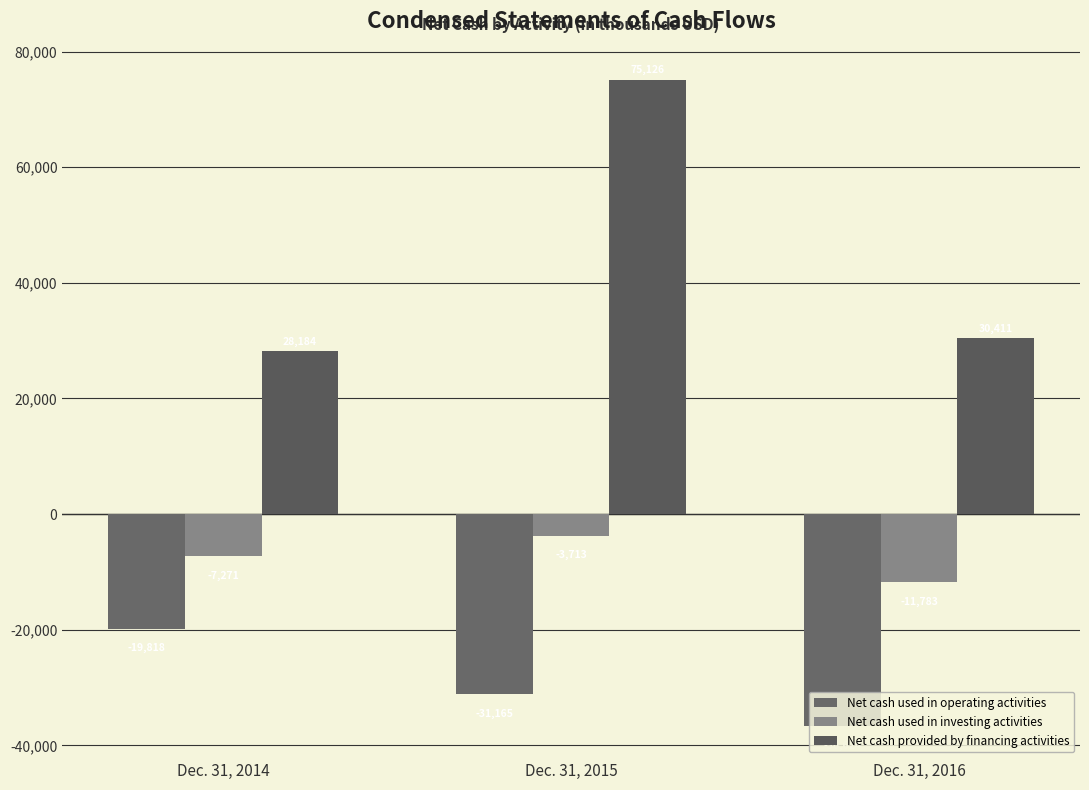

How many groups of bars are there?

3